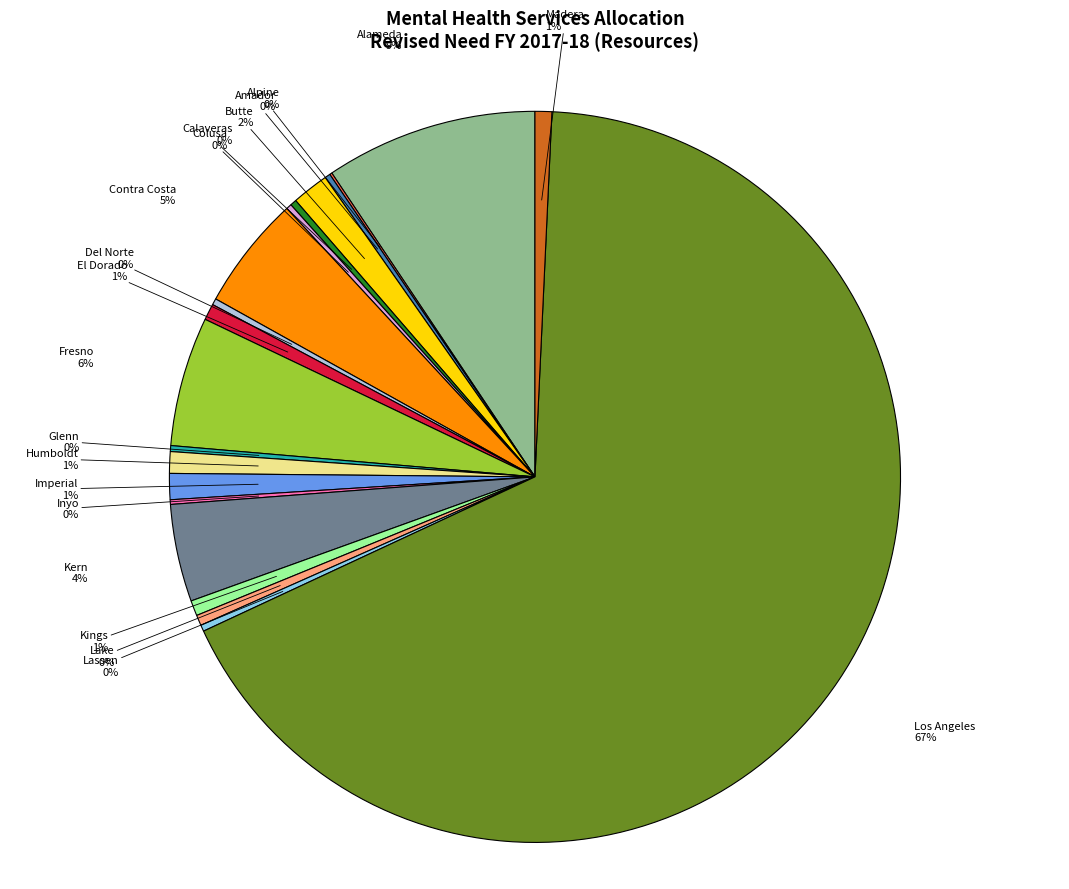

To the nearest percent, what is the average slice percentage?

5%